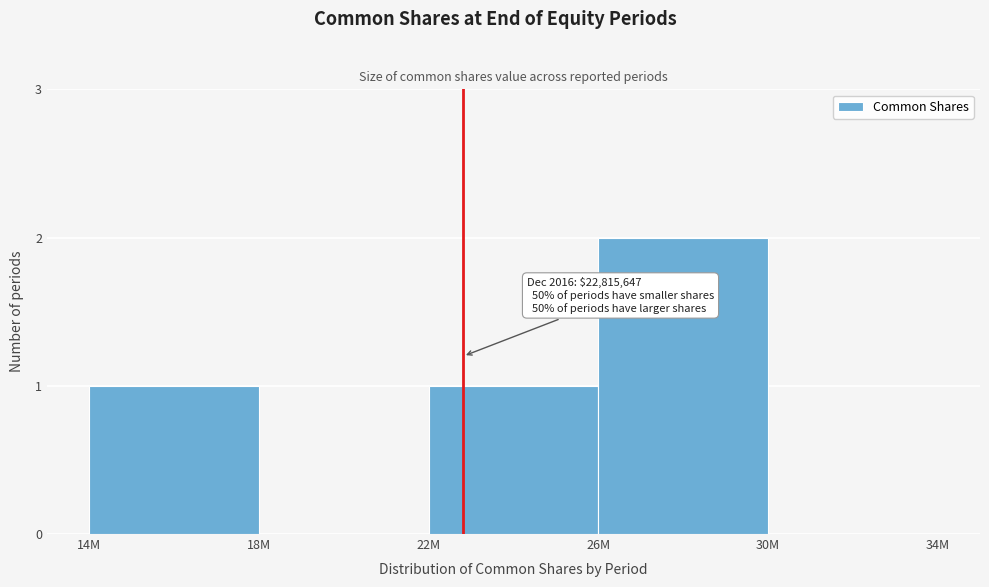

Reading left to right, transcribe all the data shown in this chart.

14M=1	18M=0	22M=1	26M=2	30M=0